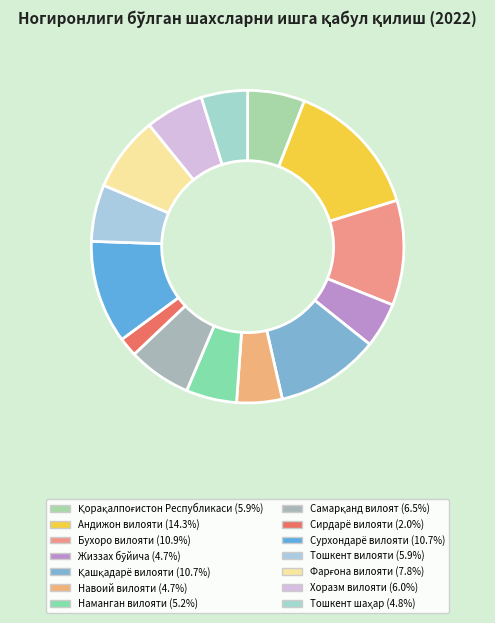

The Тошкент вилояти slice represents 1% of the pie. True or false?

False